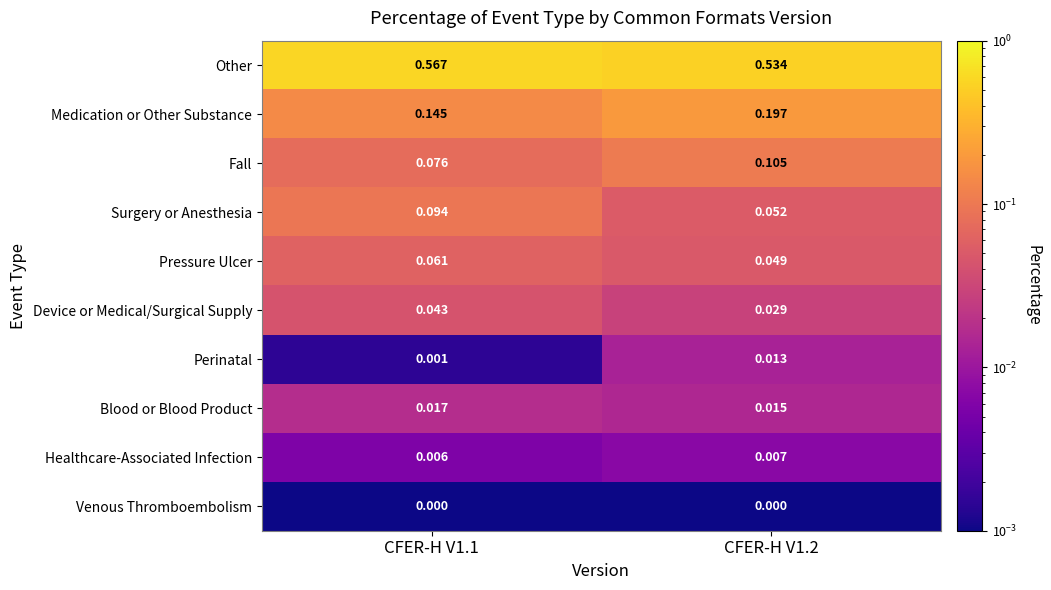

Which series has the largest total across all categories?

Other